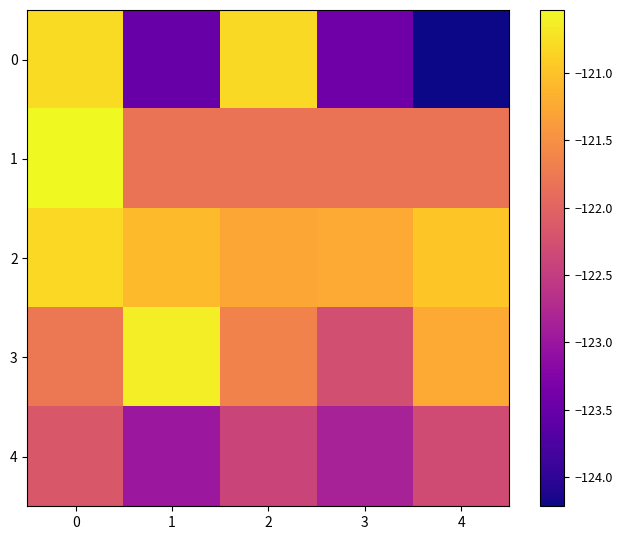

Reading right to left, list all the values displayed in this chart.

0: 4=-124.2	3=-123.4	2=-120.8	1=-123.5	0=-120.8
1: 4=-121.8	3=-121.8	2=-121.8	1=-121.8	0=-120.5
2: 4=-121.0	3=-121.2	2=-121.3	1=-121.1	0=-120.8
3: 4=-121.2	3=-122.3	2=-121.6	1=-120.6	0=-121.8
4: 4=-122.3	3=-122.8	2=-122.4	1=-123.0	0=-122.1